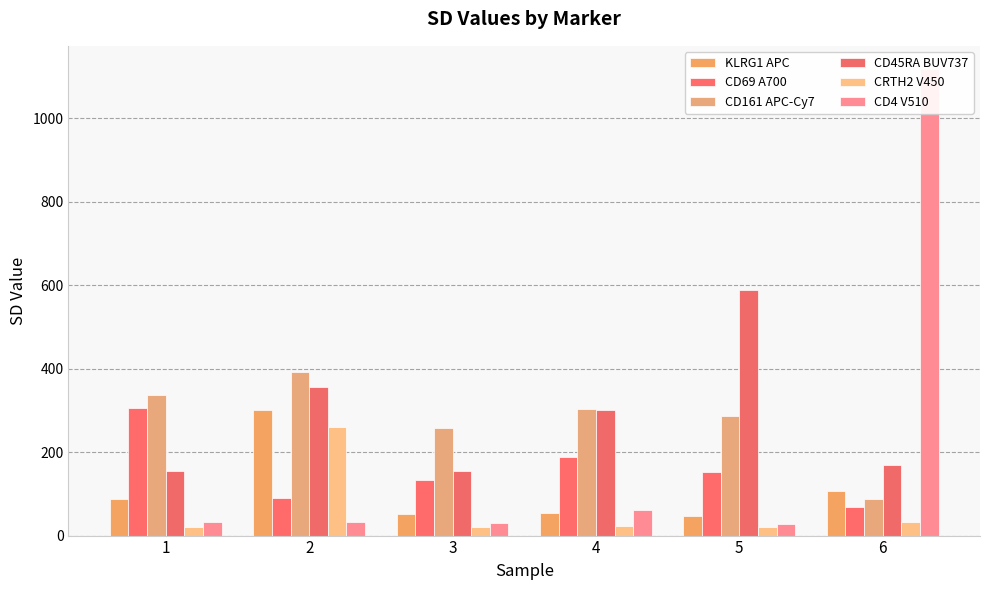

Is it true that CD45RA BUV737 equals 146.8 at 2?

False